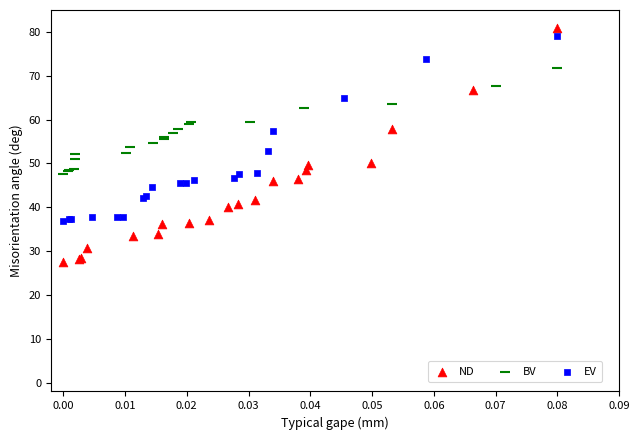

Which series reaches the maximum Y coordinate?

ND